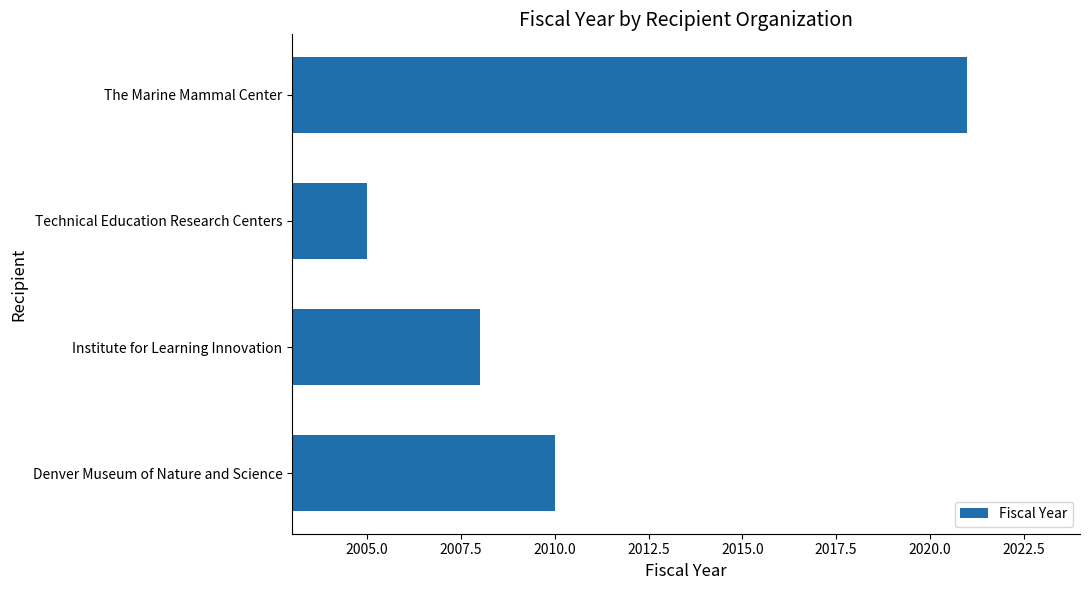

What is the change in value from Institute for Learning Innovation to The Marine Mammal Center?

+13